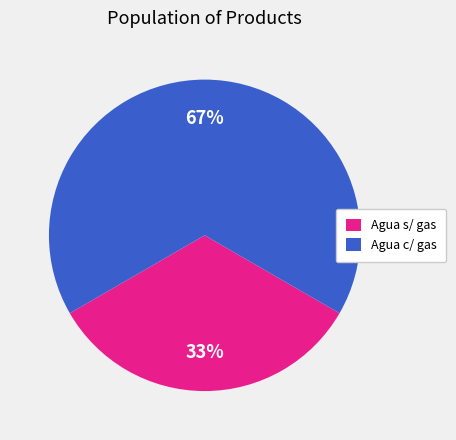

To the nearest percent, what is the average slice percentage?

50%